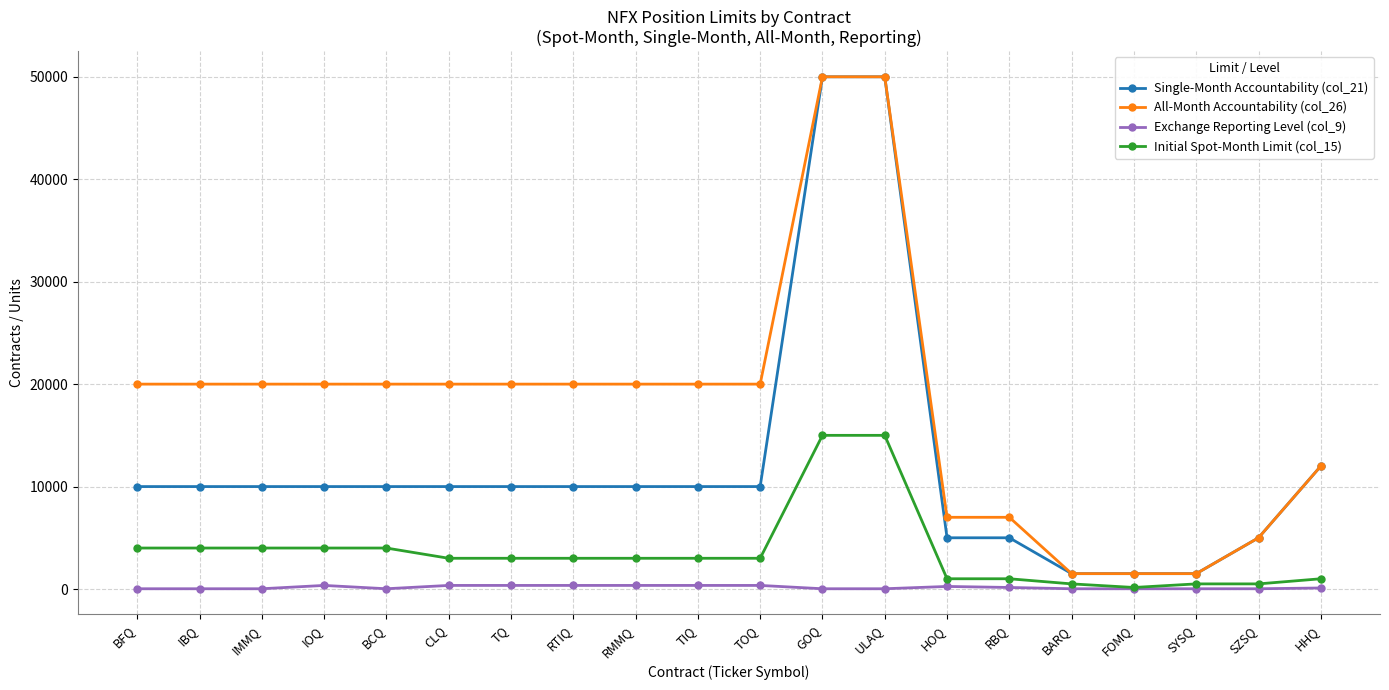

True or false: All-Month Accountability (col_26) and Exchange Reporting Level (col_9) intersect in this chart.

False